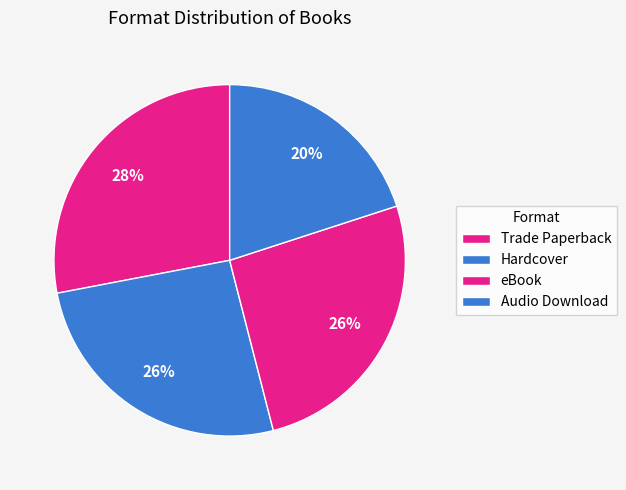

Rank the categories by value from lowest to highest.

Audio Download, Hardcover, eBook, Trade Paperback